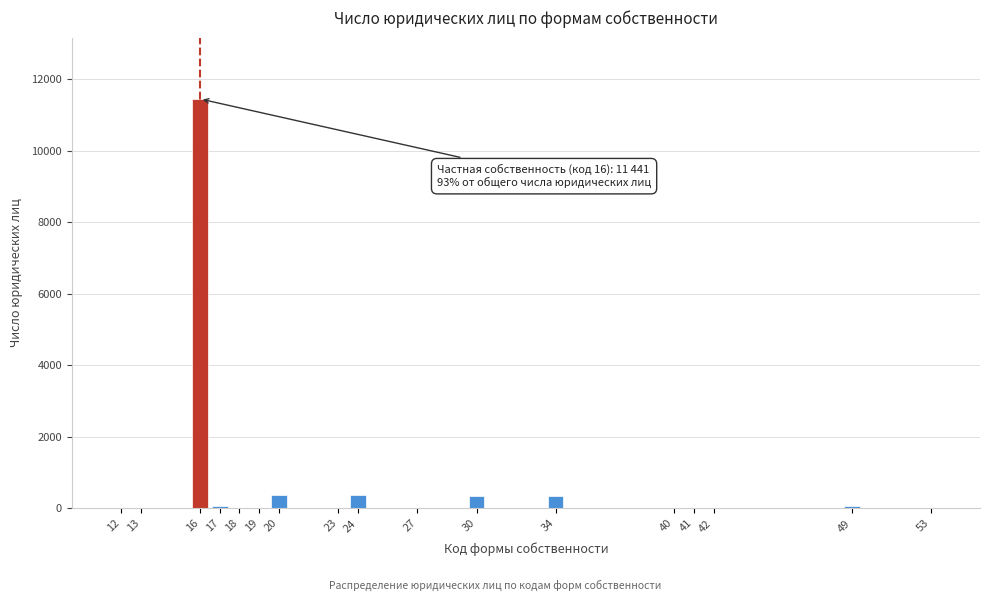

What is the sum of all values?

13053